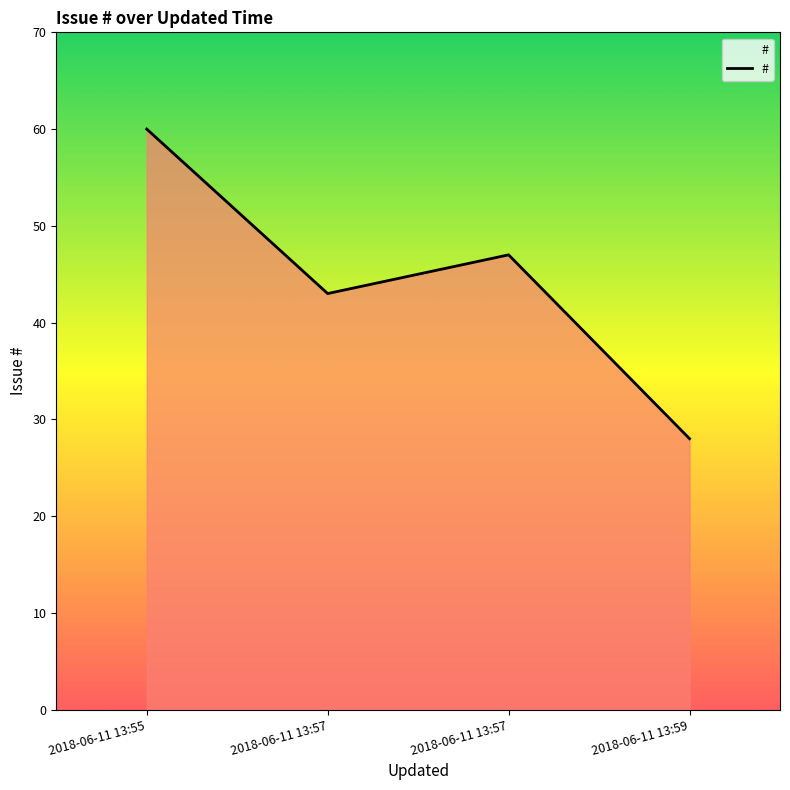

The value at 2018-06-11 13:55 is 23. True or false?

False